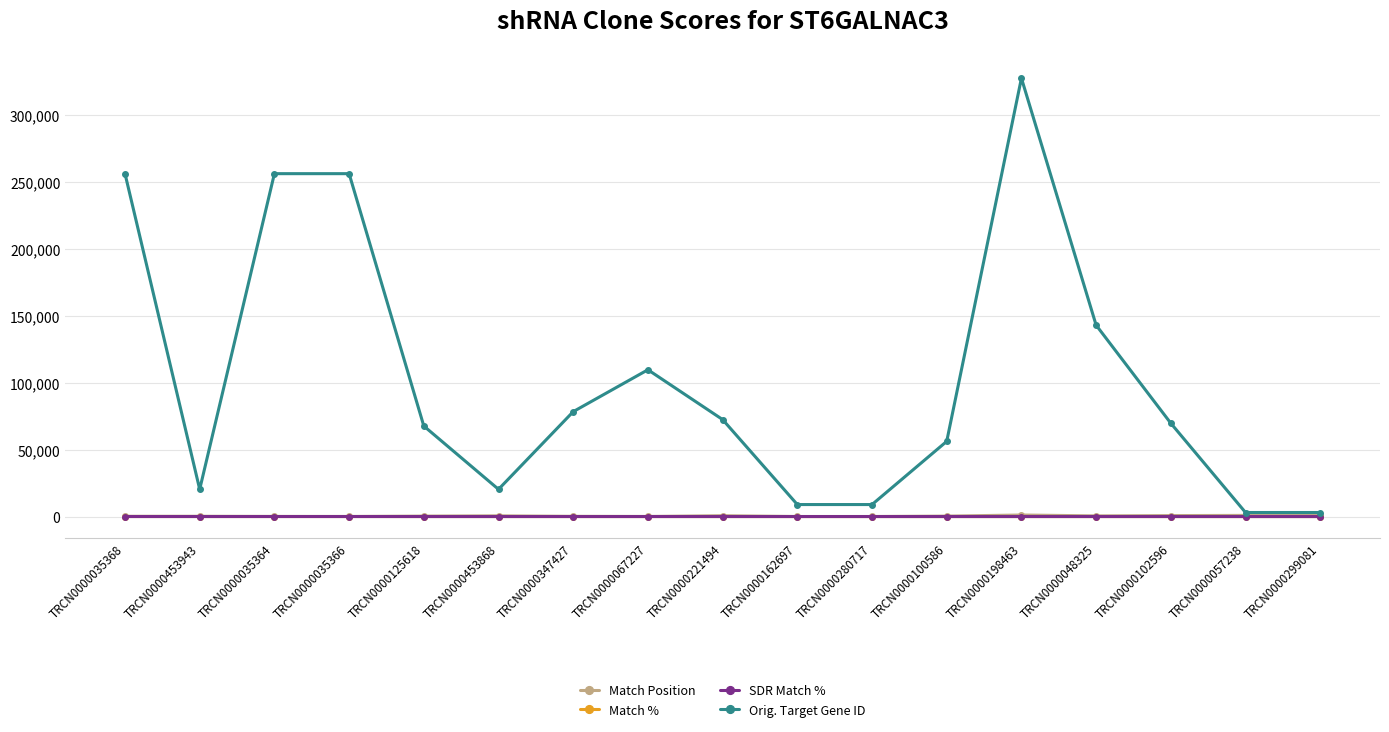

How many data points does each series have?

17